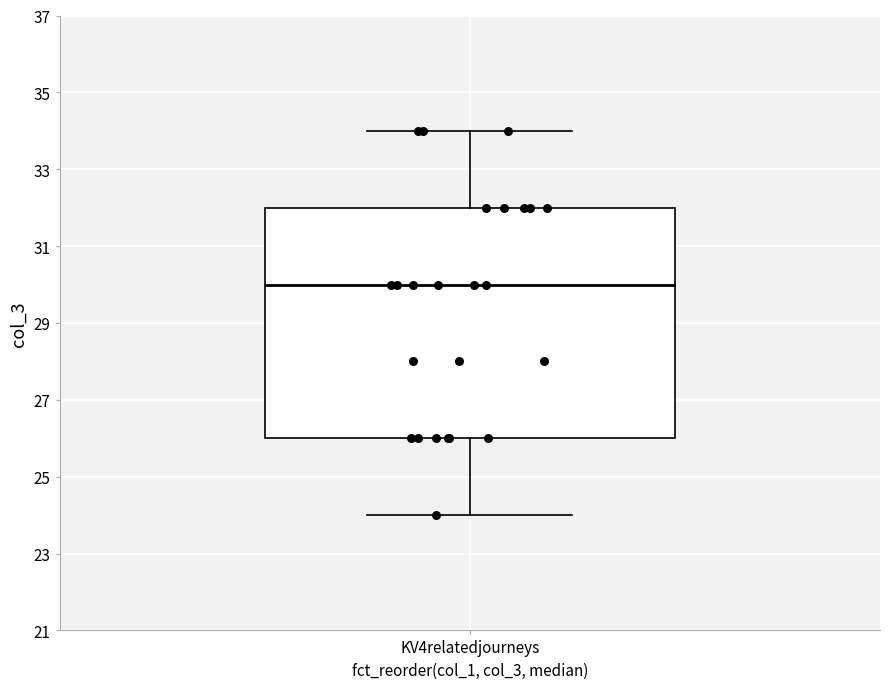

Where is the upper edge of the box for KV4relatedjourneys on the y-axis? The values are not printed on the chart, so give them approximately, as read against the axis.

32